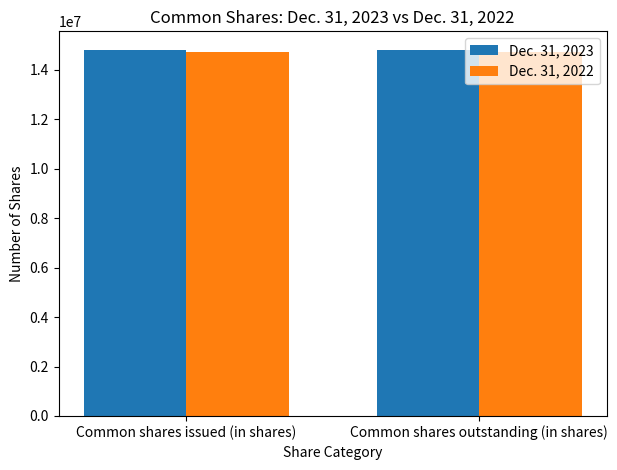

Rank the series by their average value, from highest to lowest.

Dec. 31, 2023, Dec. 31, 2022